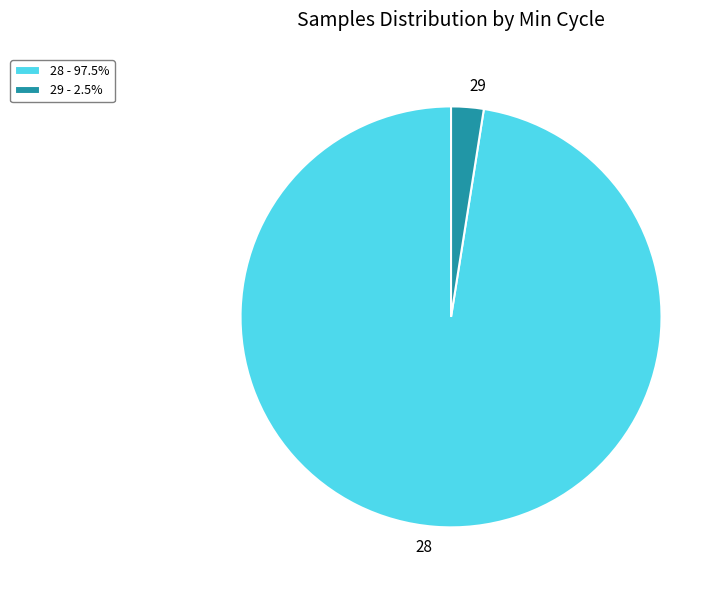

Is there any slice that represents more than half of the pie?

Yes